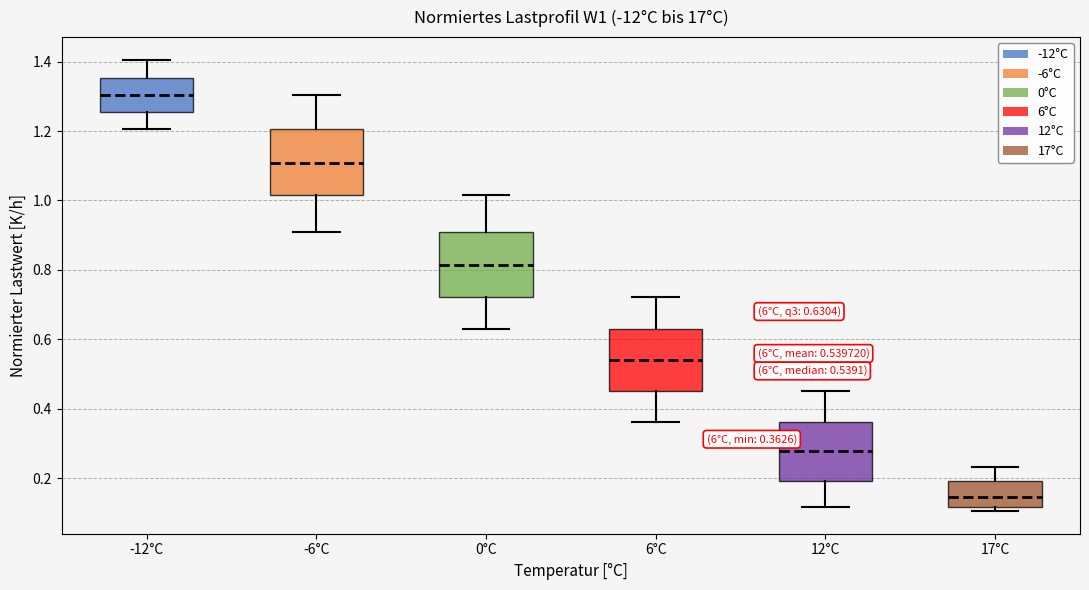

Which box's median line is the lowest?

17°C